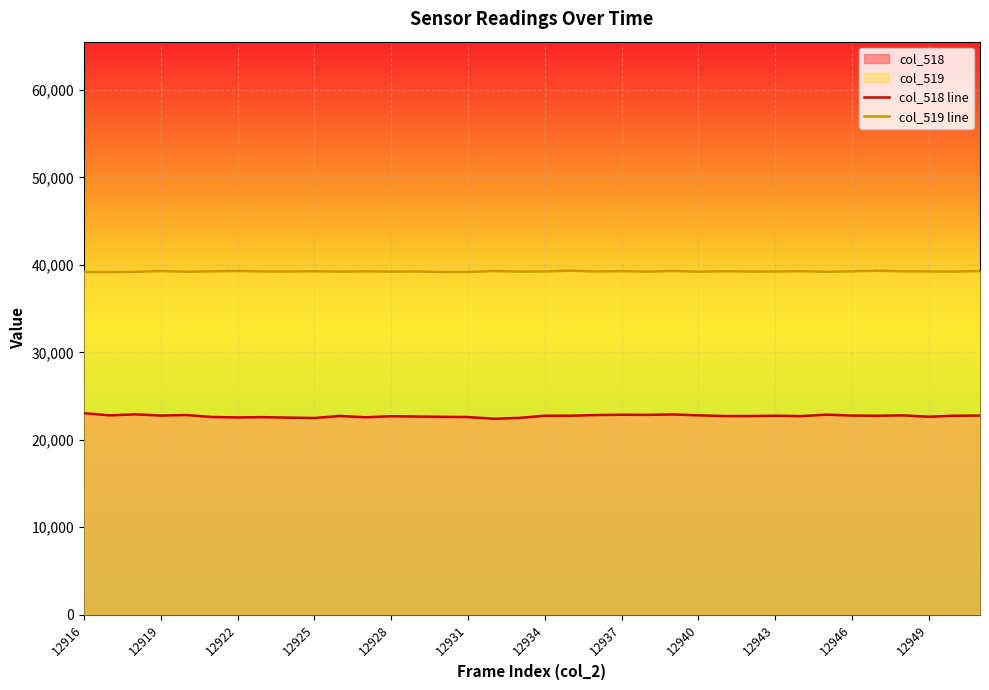

What is the difference between the maximum and minimum values in the col_518 line series?

633